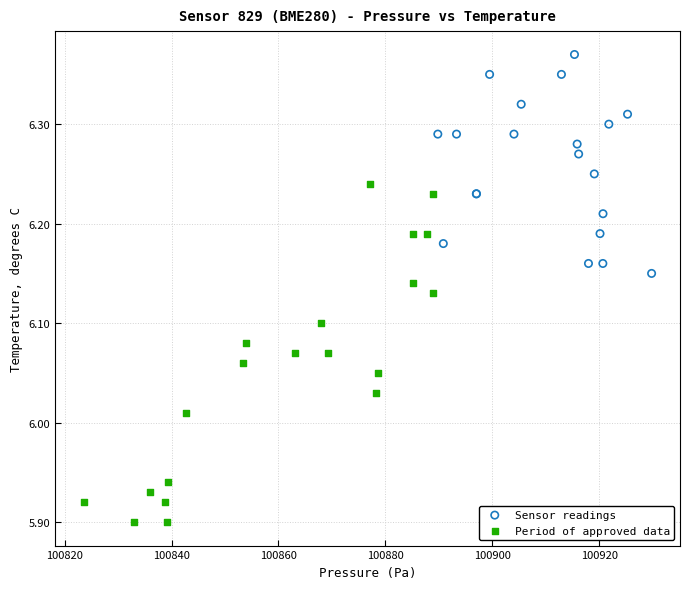

Which series has the largest Y range (max minus min)?

Period of approved data